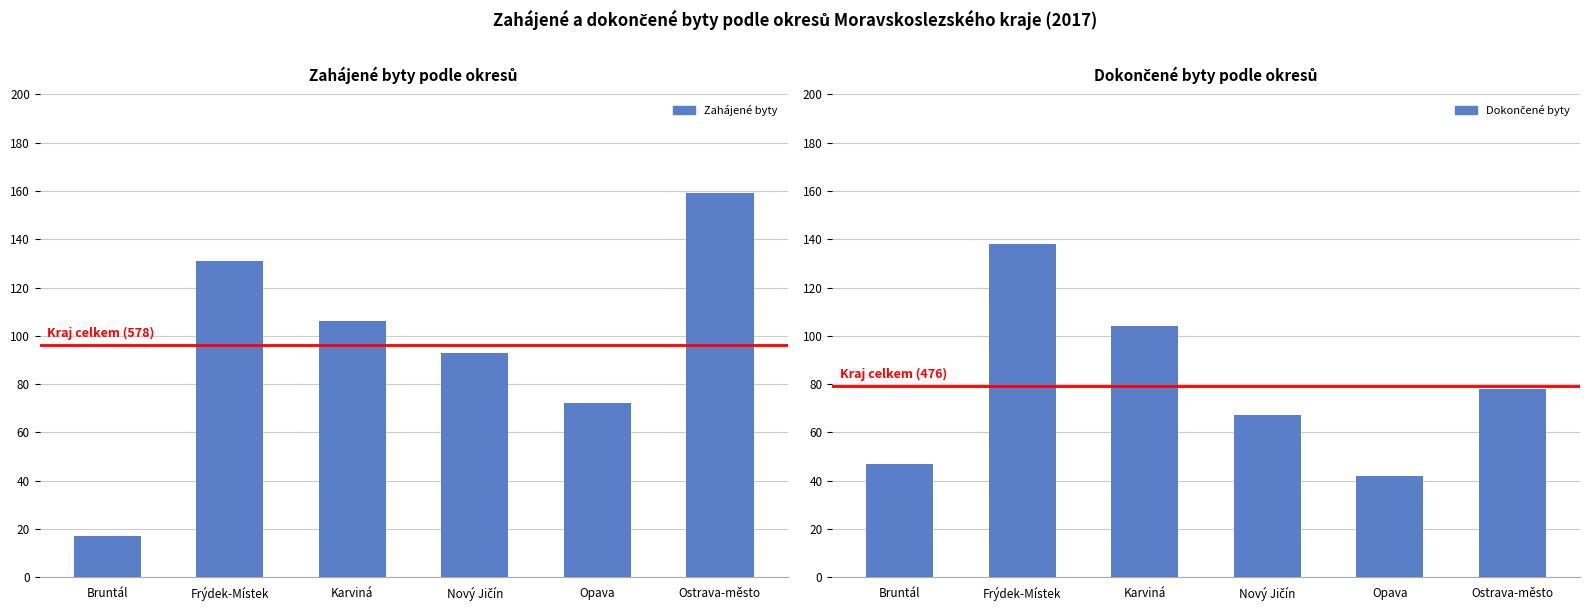

How many series are shown in this chart?

2